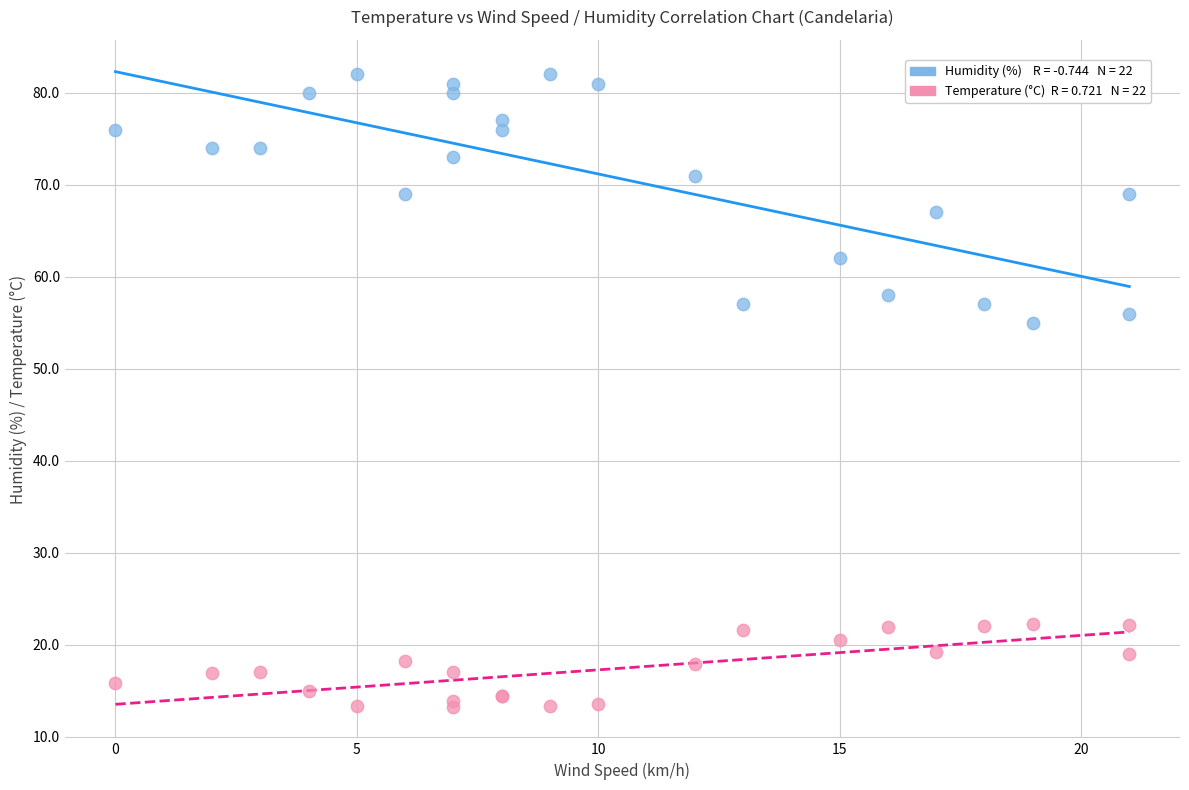

Across all series, what Y value is closest to 47?

55.0